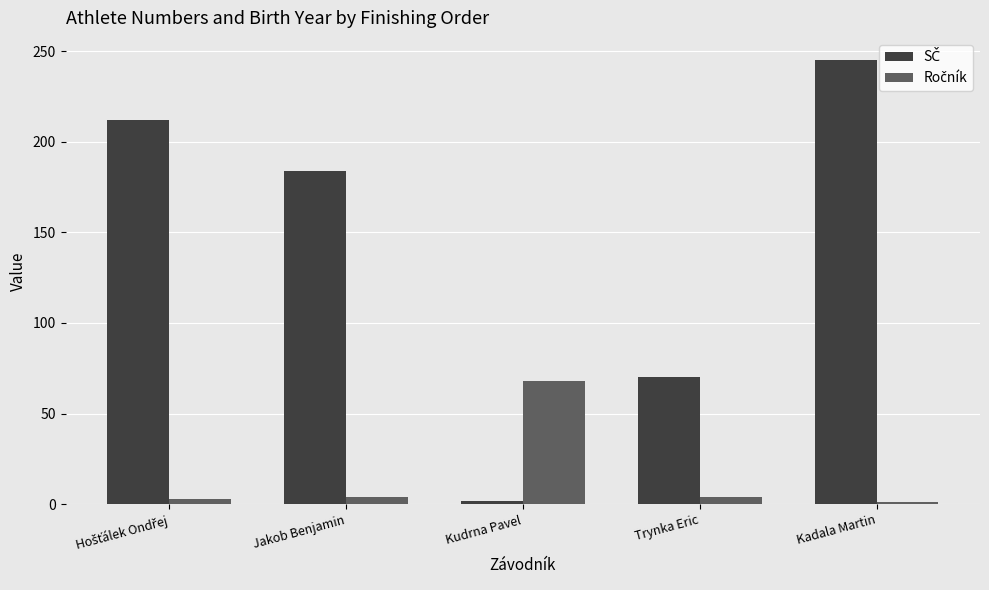

What is the greatest value displayed?

245